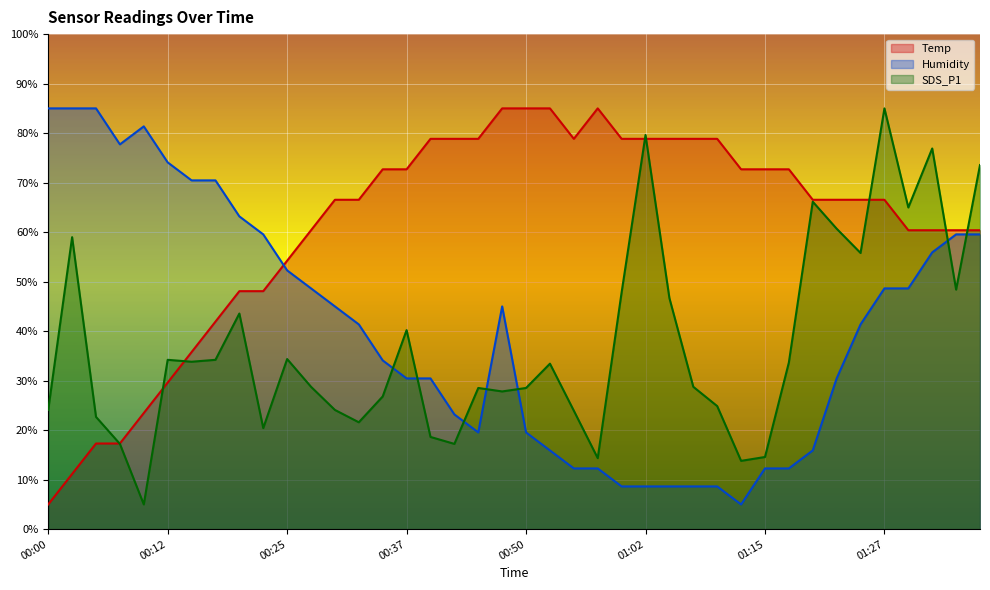

What position from the left is 00:03?

2